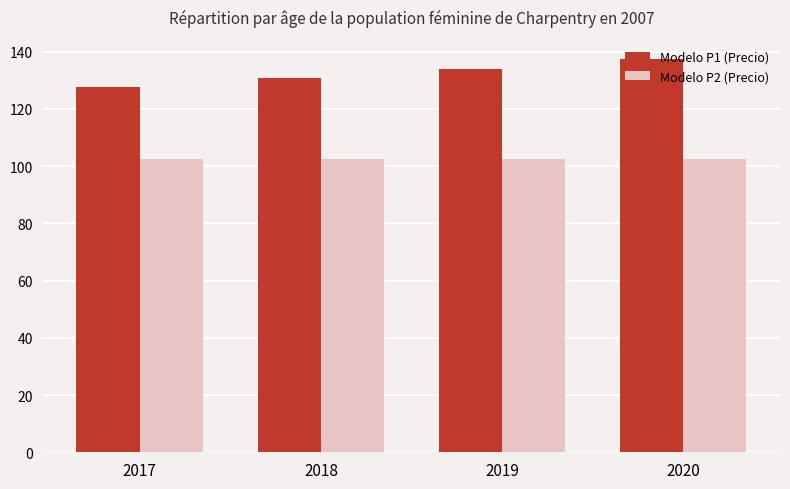

Reading left to right, extract all data points from this chart.

Modelo P1 (Precio): 2017=127.5	2018=130.7	2019=134.0	2020=137.3
Modelo P2 (Precio): 2017=102.5	2018=102.5	2019=102.5	2020=102.5